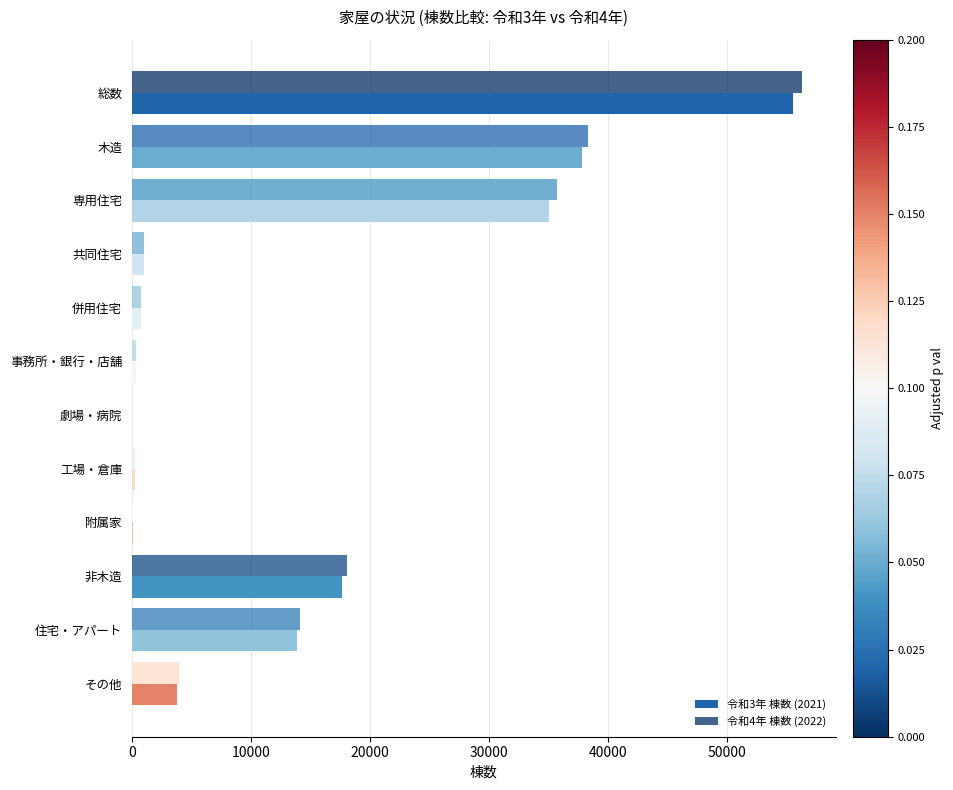

How many data points does each series have?

12